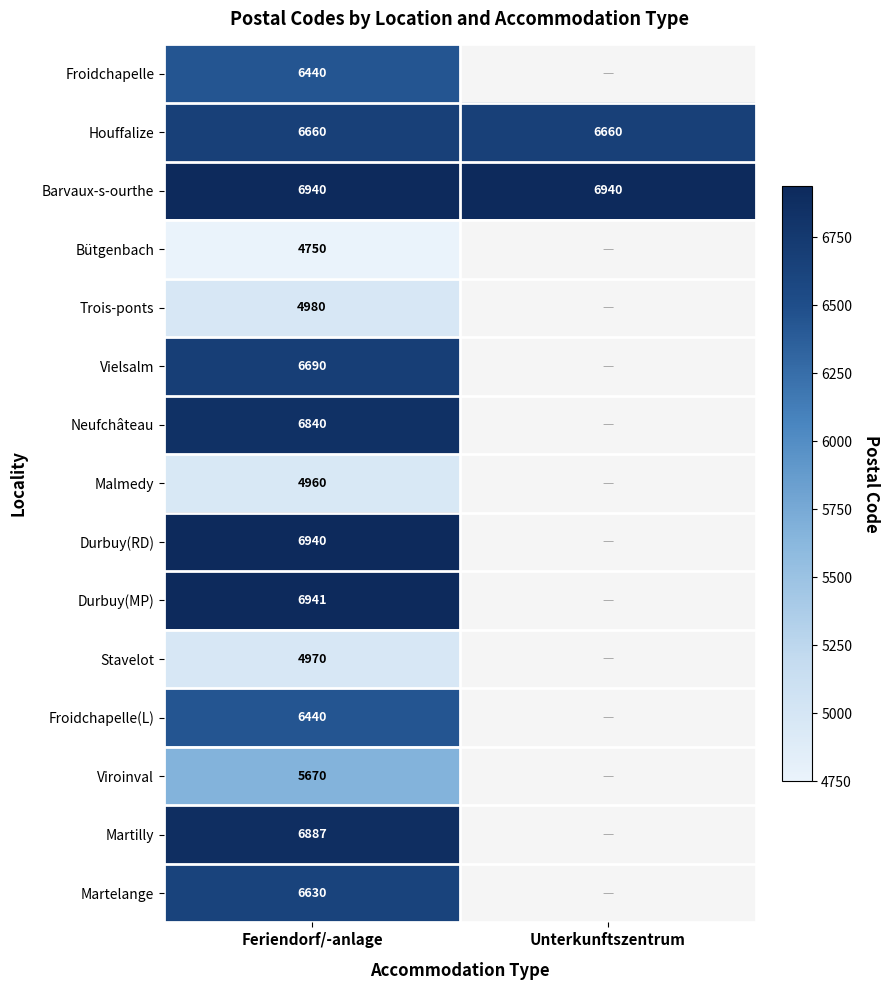

What is the minimum value shown in the chart?

4750.0